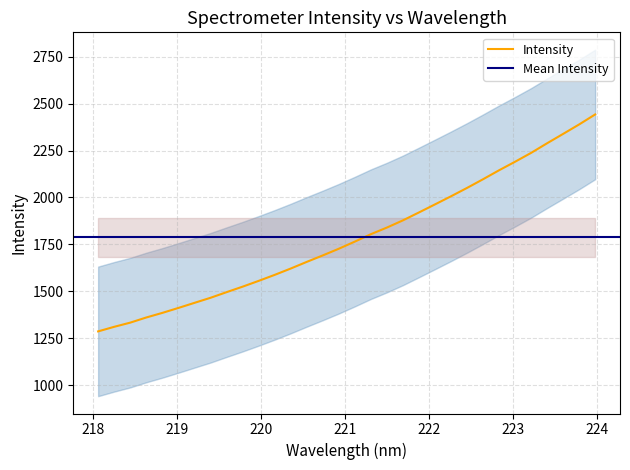

At which label does the data first exceed 1764?

221.1174